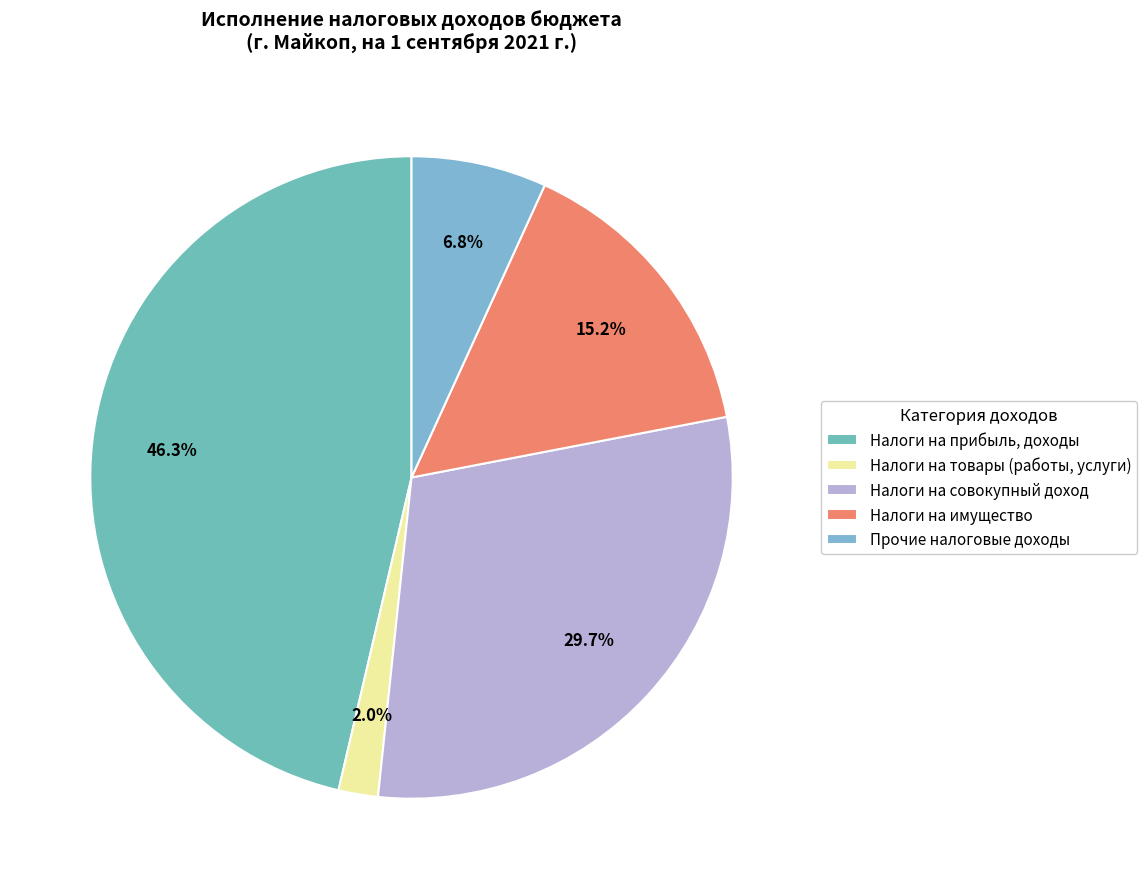

Which category has the smallest portion of the pie?

Налоги на товары (работы, услуги)